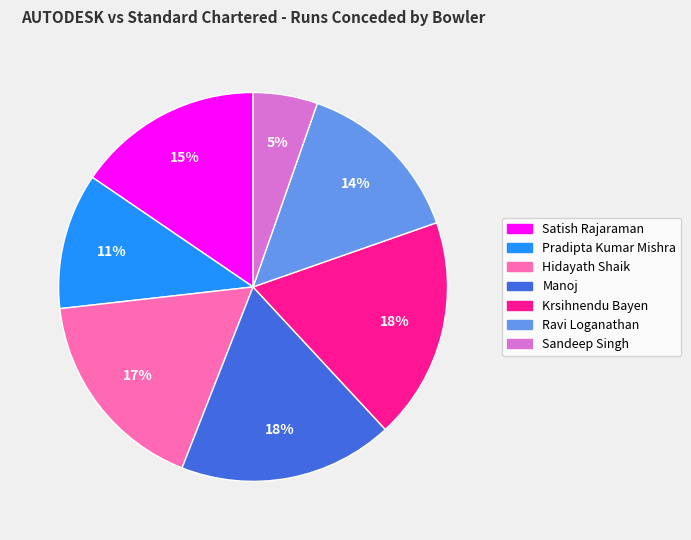

What percentage is the Krsihnendu Bayen slice, to the nearest percent?

18%